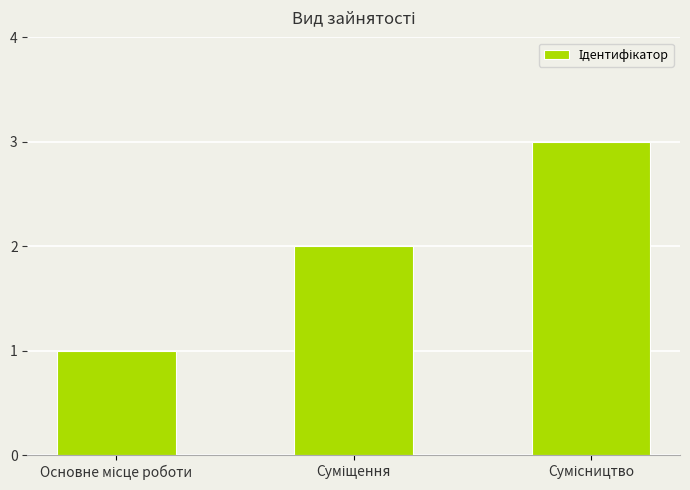

What is the sum of all values?

6